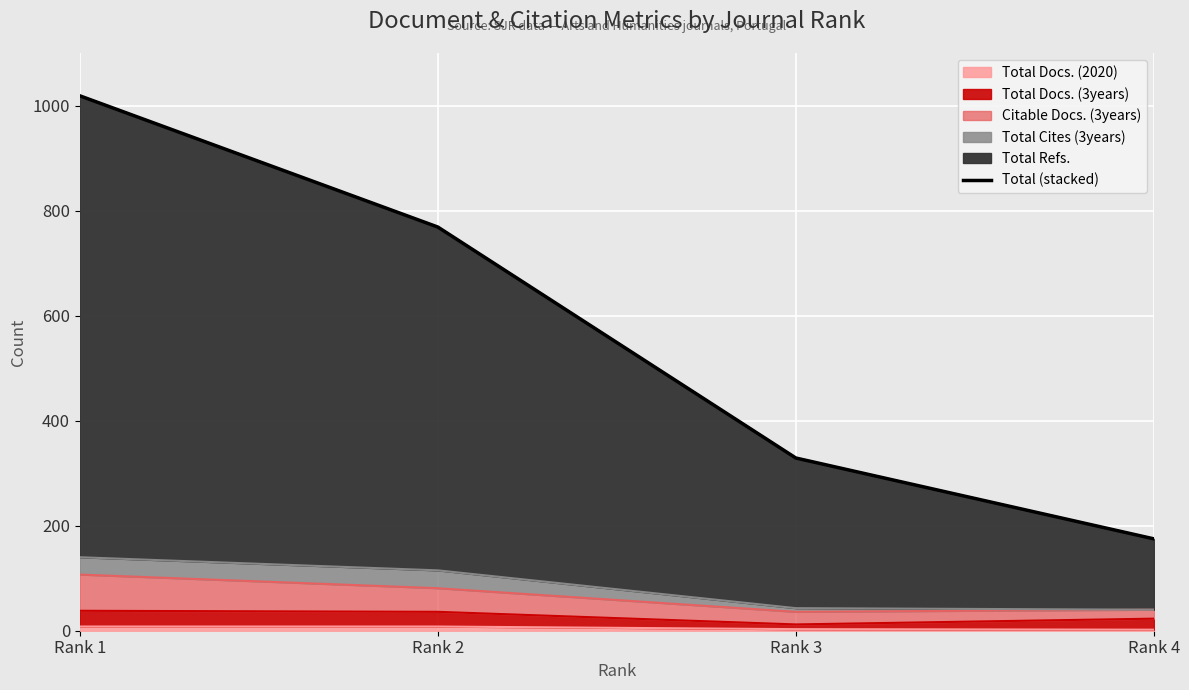

How many data points are less than 769?

2